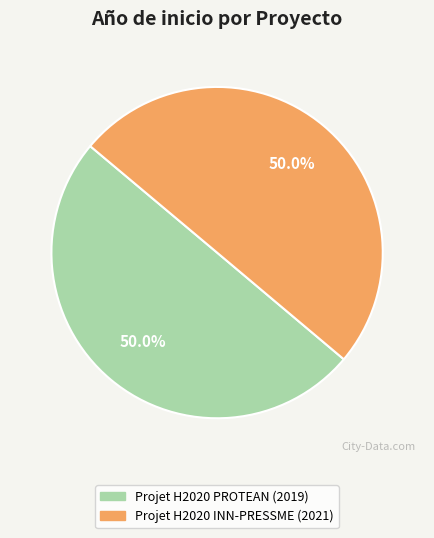

Approximately how many times larger is the value at Projet H2020 INN-PRESSME compared to Projet H2020 PROTEAN?

1.0